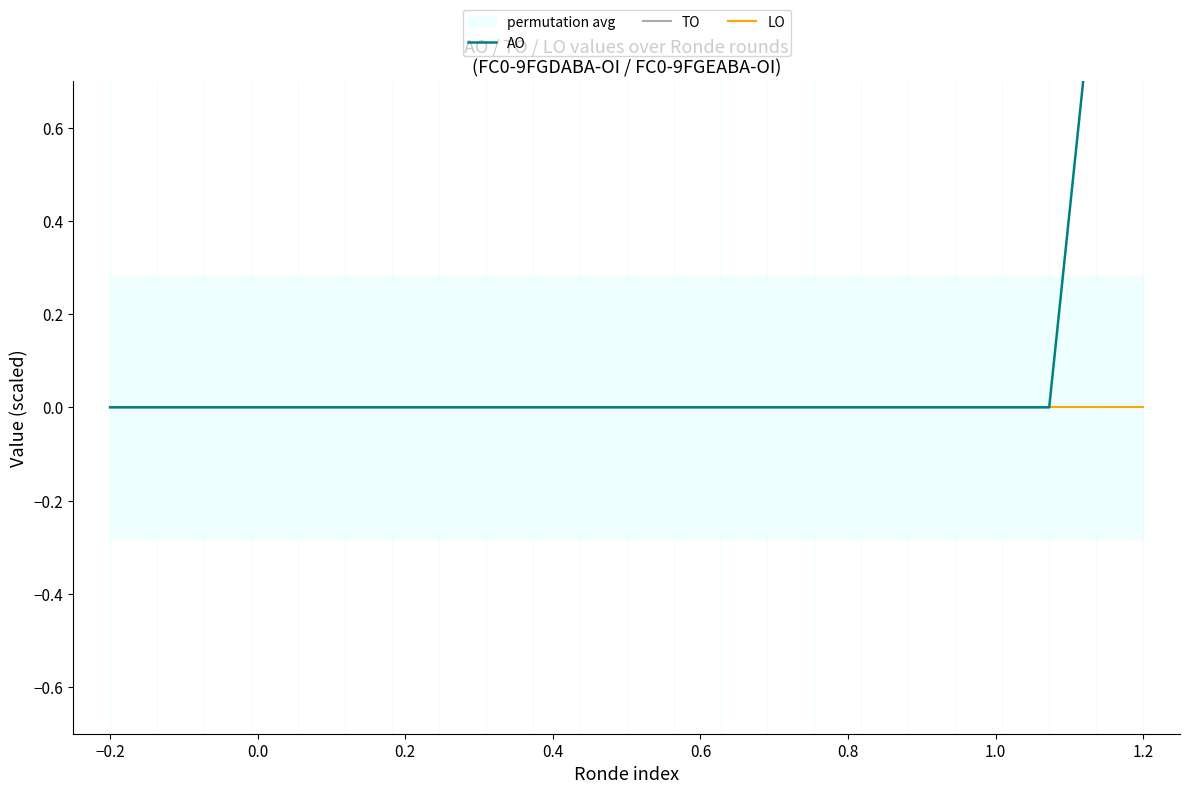

What are all the series names shown in the legend?

AO, TO, LO